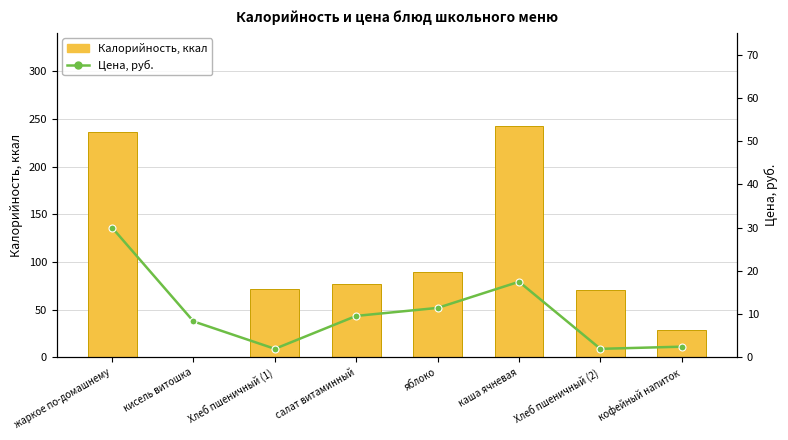

Which series has the largest range (max minus min)?

Калорийность, ккал